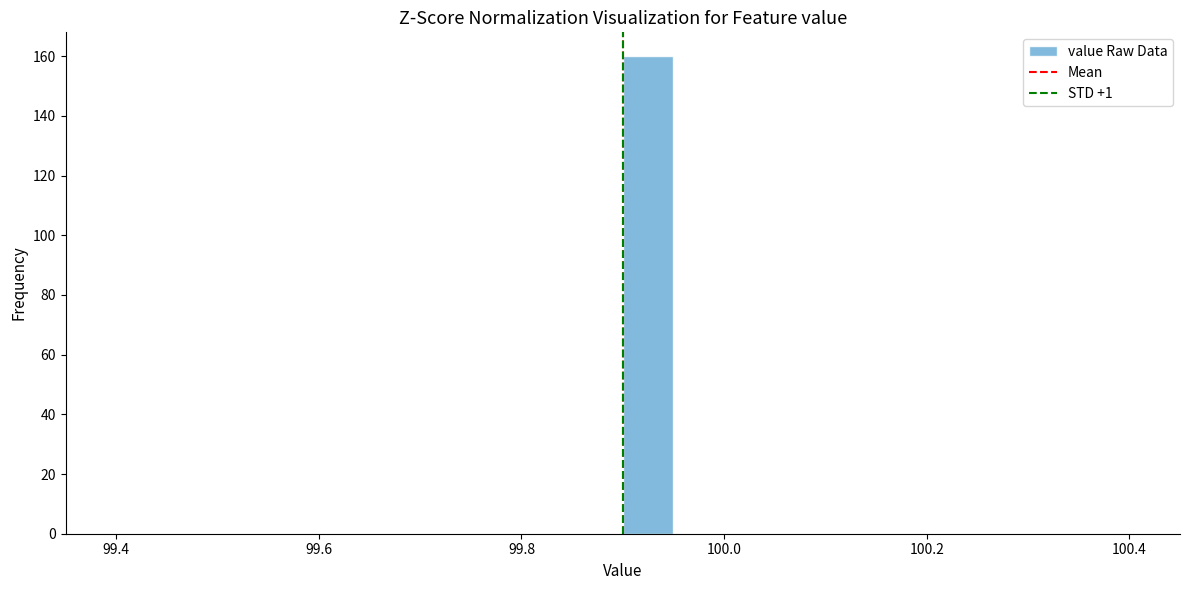

Around what value on the x-axis is the tallest bar? Give the approximate position of its centre, as read against the axis.

99.92